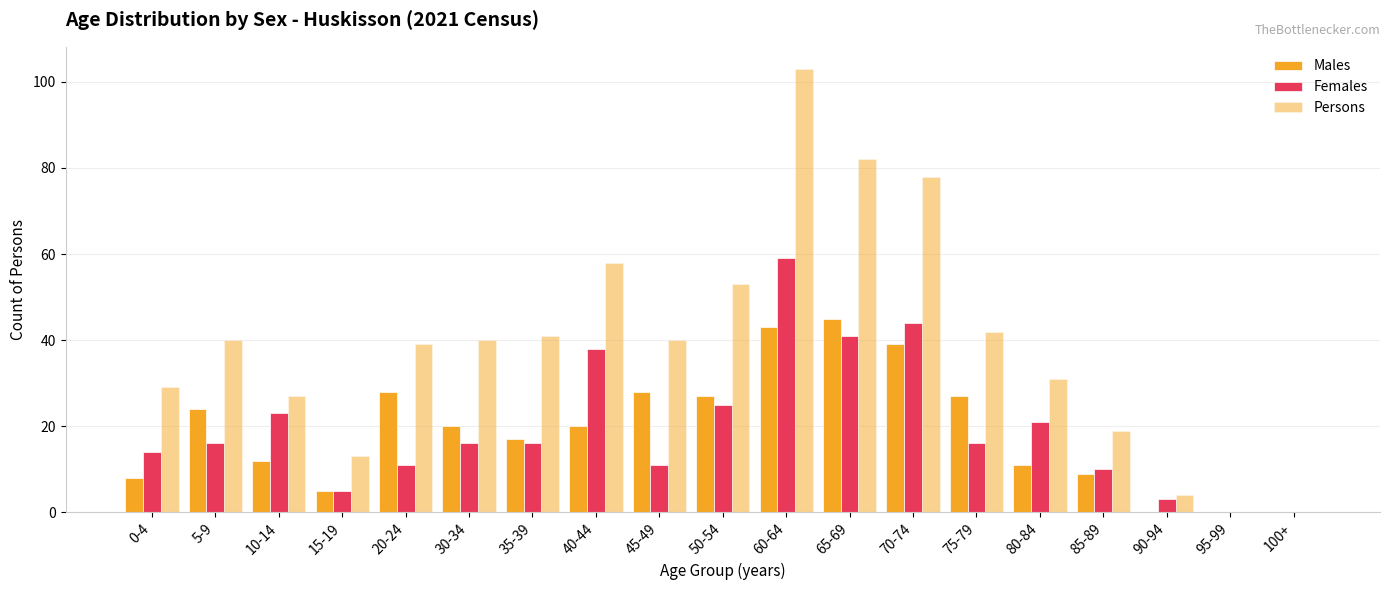

Reading left to right, transcribe all the data shown in this chart.

Males: 0-4=8	5-9=24	10-14=12	15-19=5	20-24=28	30-34=20	35-39=17	40-44=20	45-49=28	50-54=27	60-64=43	65-69=45	70-74=39	75-79=27	80-84=11	85-89=9	90-94=0	95-99=0	100+=0
Females: 0-4=14	5-9=16	10-14=23	15-19=5	20-24=11	30-34=16	35-39=16	40-44=38	45-49=11	50-54=25	60-64=59	65-69=41	70-74=44	75-79=16	80-84=21	85-89=10	90-94=3	95-99=0	100+=0
Persons: 0-4=29	5-9=40	10-14=27	15-19=13	20-24=39	30-34=40	35-39=41	40-44=58	45-49=40	50-54=53	60-64=103	65-69=82	70-74=78	75-79=42	80-84=31	85-89=19	90-94=4	95-99=0	100+=0